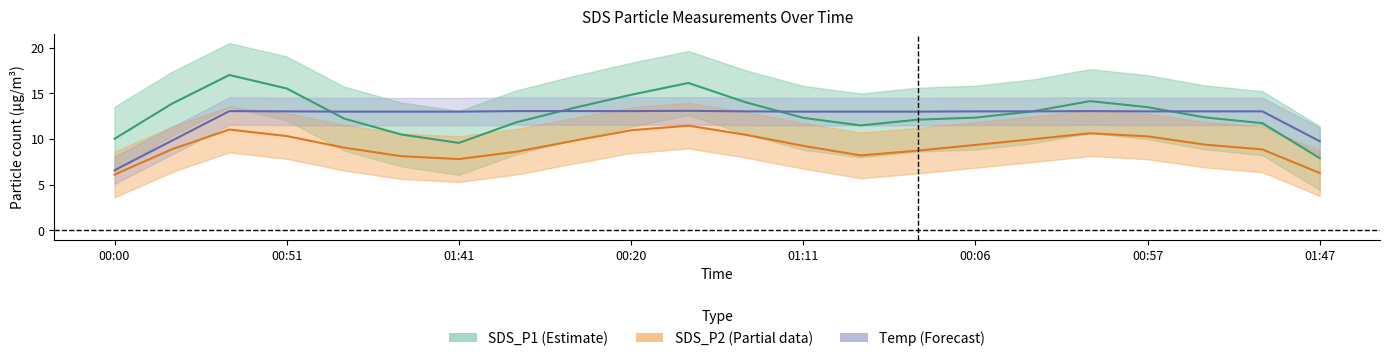

Reading right to left, transcribe all the data shown in this chart.

SDS_P1: 7.9	11.7	12.4	13.5	14.1	13.0	12.3	12.1	11.5	12.3	14.0	16.1	14.8	13.4	11.8	9.6	10.5	12.2	15.5	17.0	13.9	10.0
SDS_P2: 6.3	8.9	9.4	10.3	10.6	10.0	9.3	8.7	8.2	9.2	10.4	11.5	10.9	9.8	8.6	7.8	8.1	9.0	10.3	11.0	8.9	6.1
Temp: 9.8	13.0	13.0	13.0	13.1	13.0	13.0	13.0	13.0	13.0	13.0	13.1	13.1	13.1	13.1	13.0	13.0	13.0	13.0	13.1	9.8	6.6